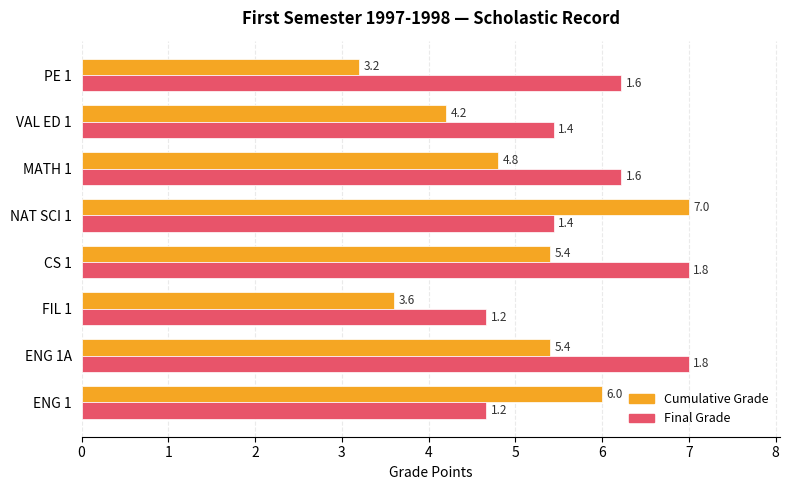

What is the total value across all series at MATH 1?

11.0